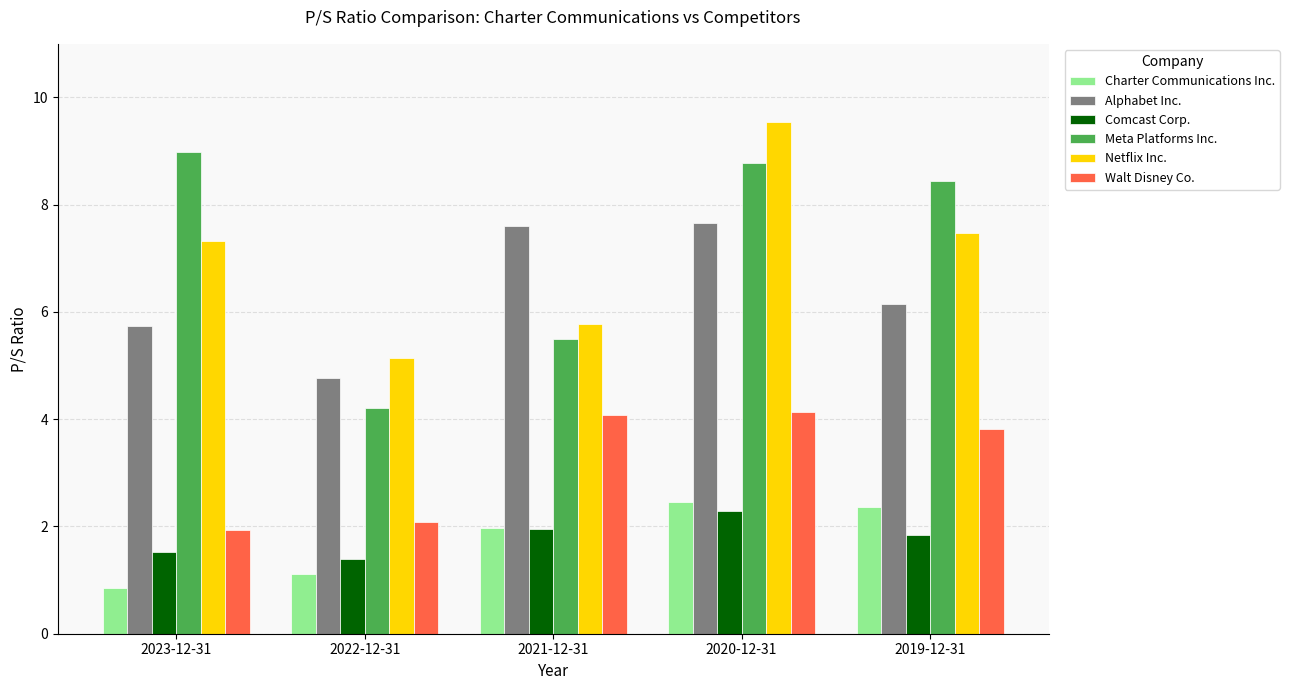

What is the approximate value of Walt Disney Co. at 2020-12-31?

4.1